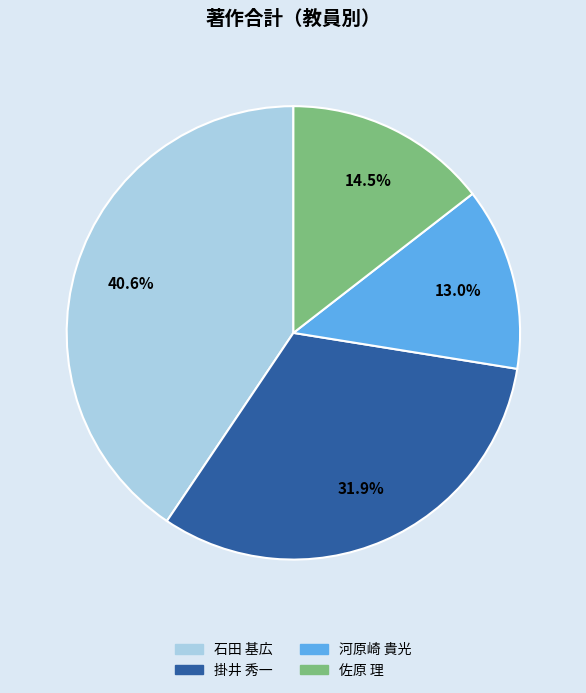

What percentage is the 掛井 秀一 slice, to the nearest percent?

32%